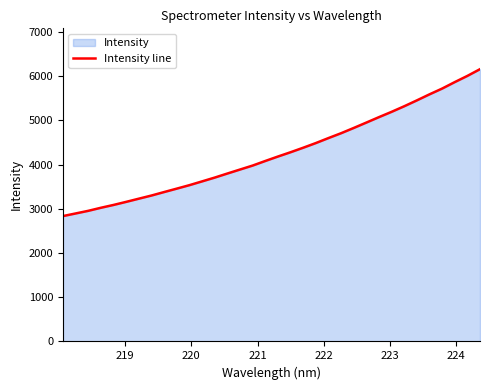

What is the minimum value shown in the chart?

2834.0